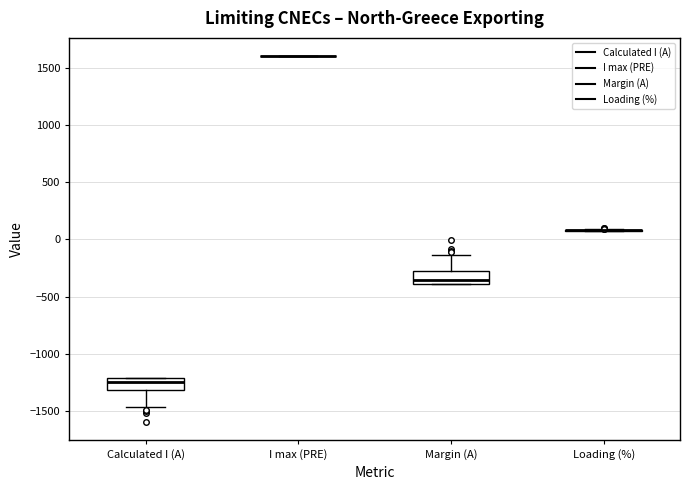

Reading left to right, transcribe this box plot: for each box, give where its median line is, the range the box spans, and where its two whiskers end, as read against the y-axis. The values are not printed on the chart, so give them approximately, as read against the axis.

Calculated I (A): median -1250, box -1300 to -1200, whiskers -1450 to -1200
I max (PRE): box collapsed to a line at 1600, whiskers 1600 to 1600
Margin (A): median -350, box -400 to -300, whiskers -400 to -150
Loading (%): box collapsed to a line at 100, whiskers 100 to 100